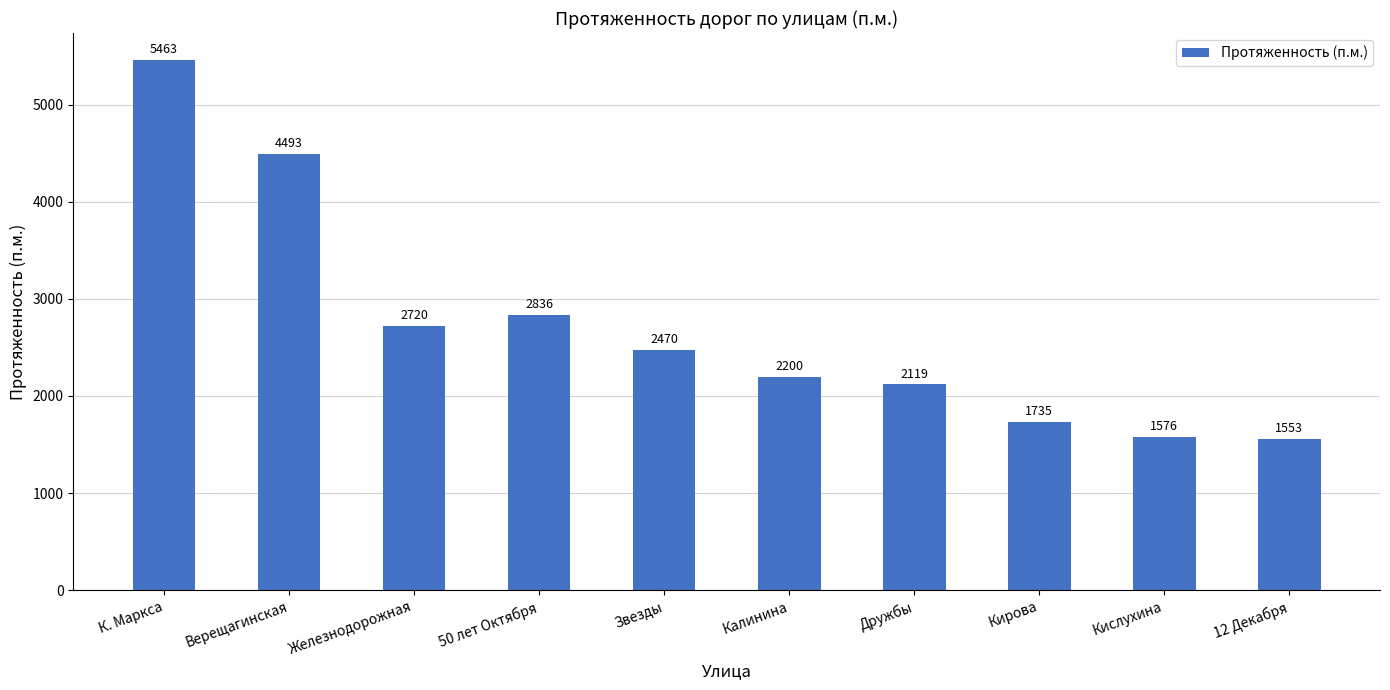

The chart shows a value of 2119 at Дружбы. True or false?

True